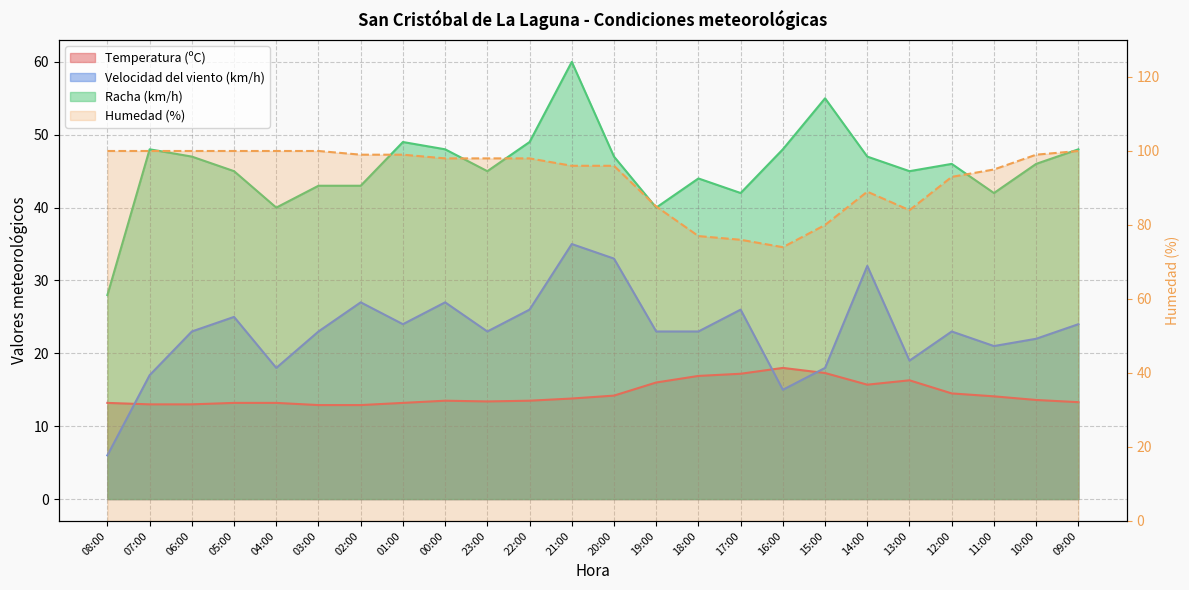

Which series ends up on top after the final intersection of Temperatura (ºC) and Velocidad del viento (km/h)?

Velocidad del viento (km/h)